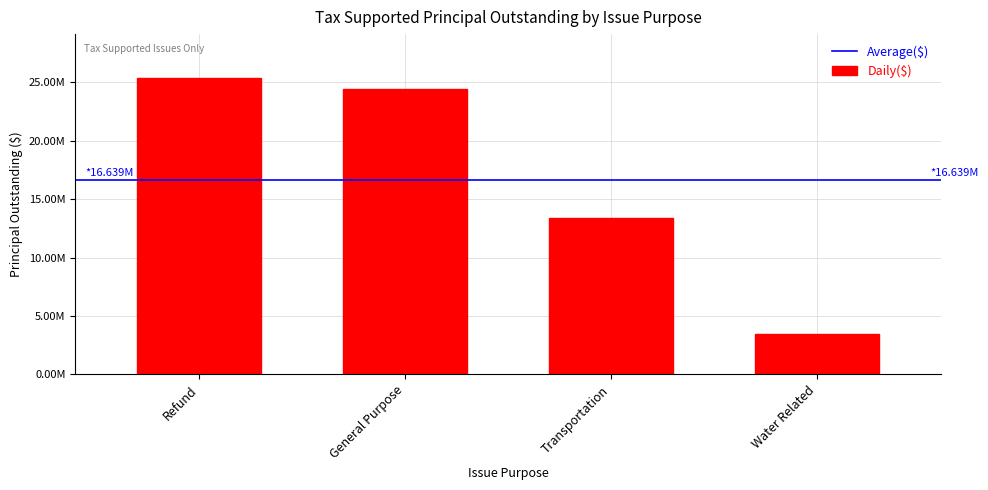

Rank the categories by value from lowest to highest.

Water Related, Transportation, General Purpose, Refund